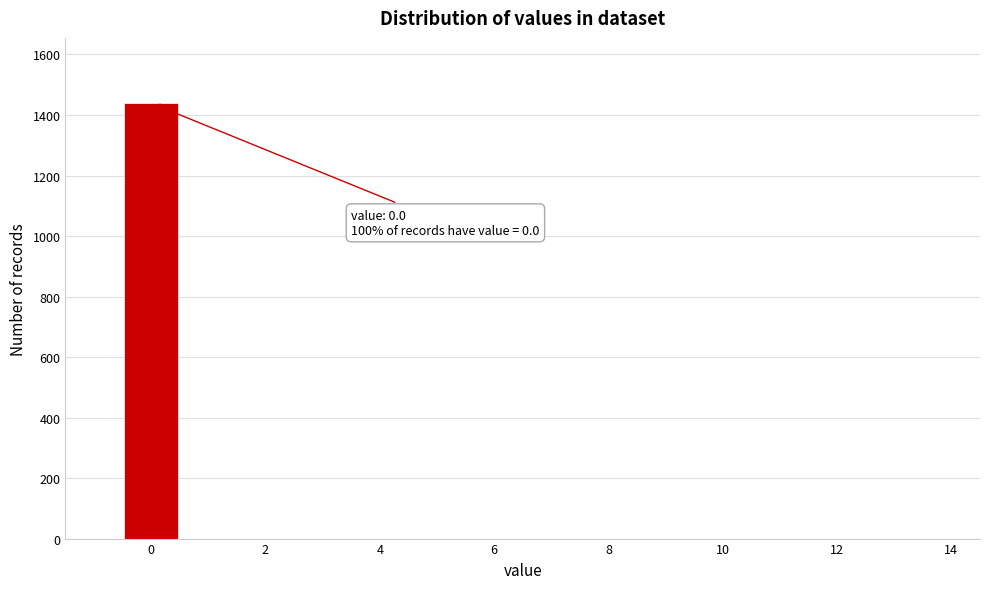

Over which range of the x-axis is the bar tallest?

-0.5 to 0.5